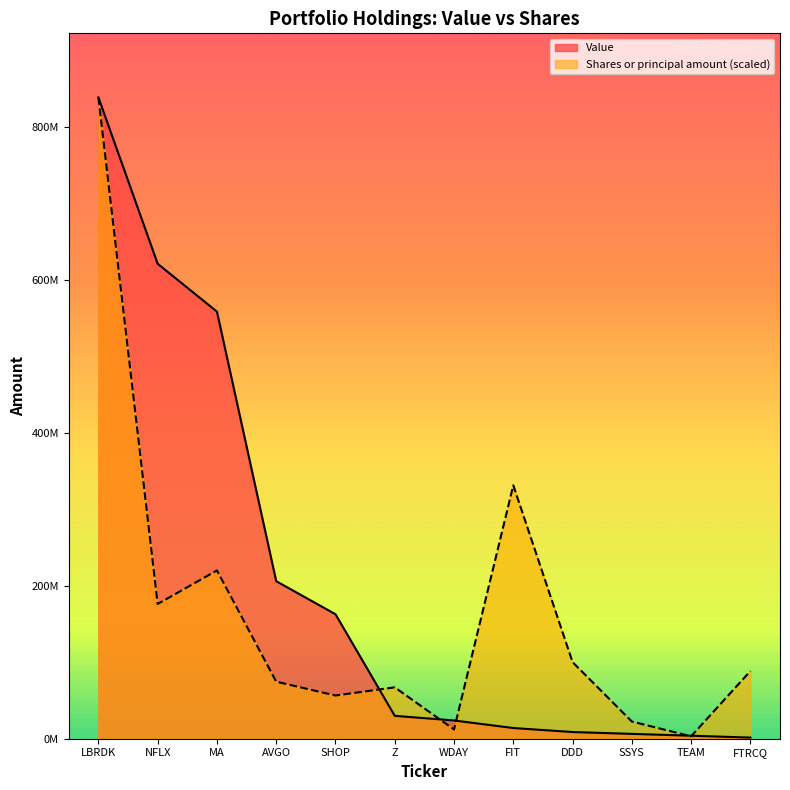

What is the label of the 7th point from the right?

Z